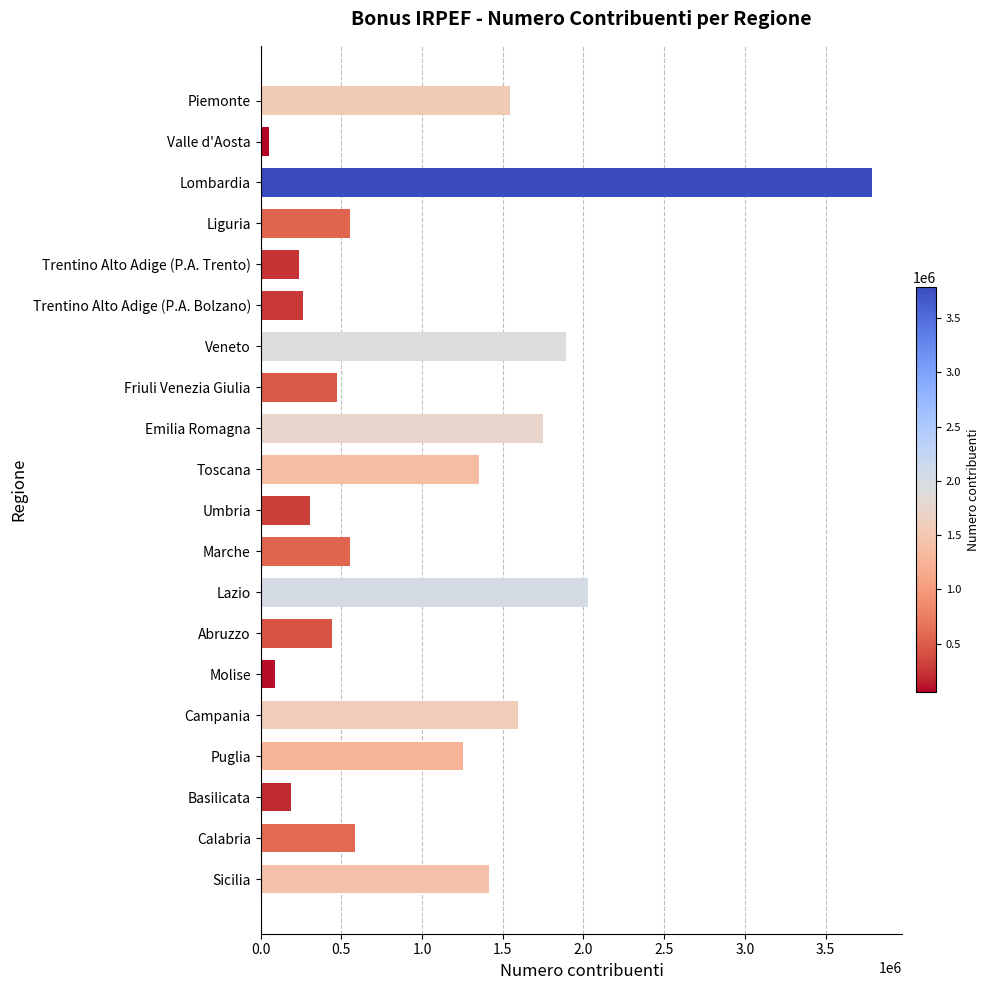

What is the difference between the maximum and minimum values?

3734787